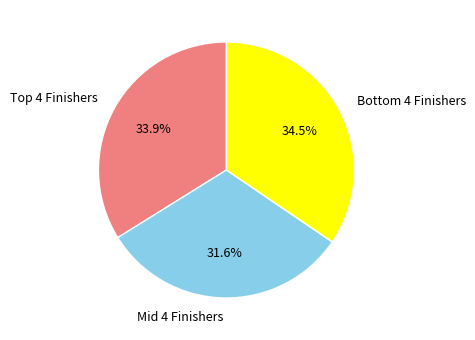

Does Mid 4 Finishers represent more than half of the total?

No